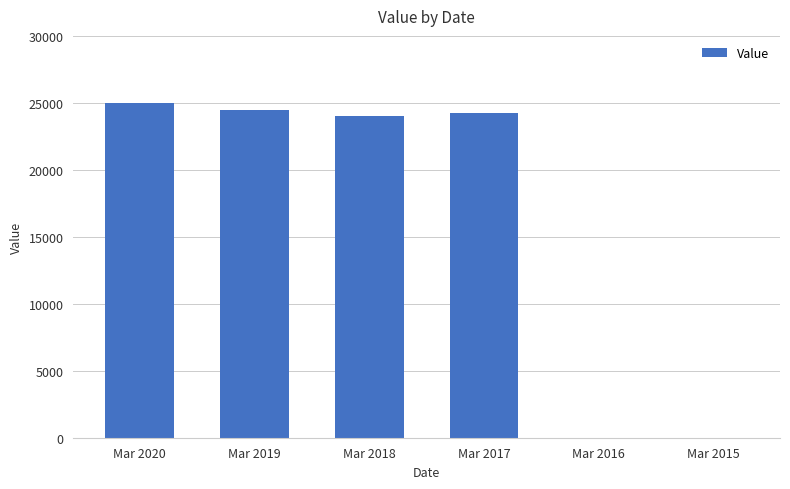

Between Mar 2015 and Mar 2018, which is larger?

Mar 2018